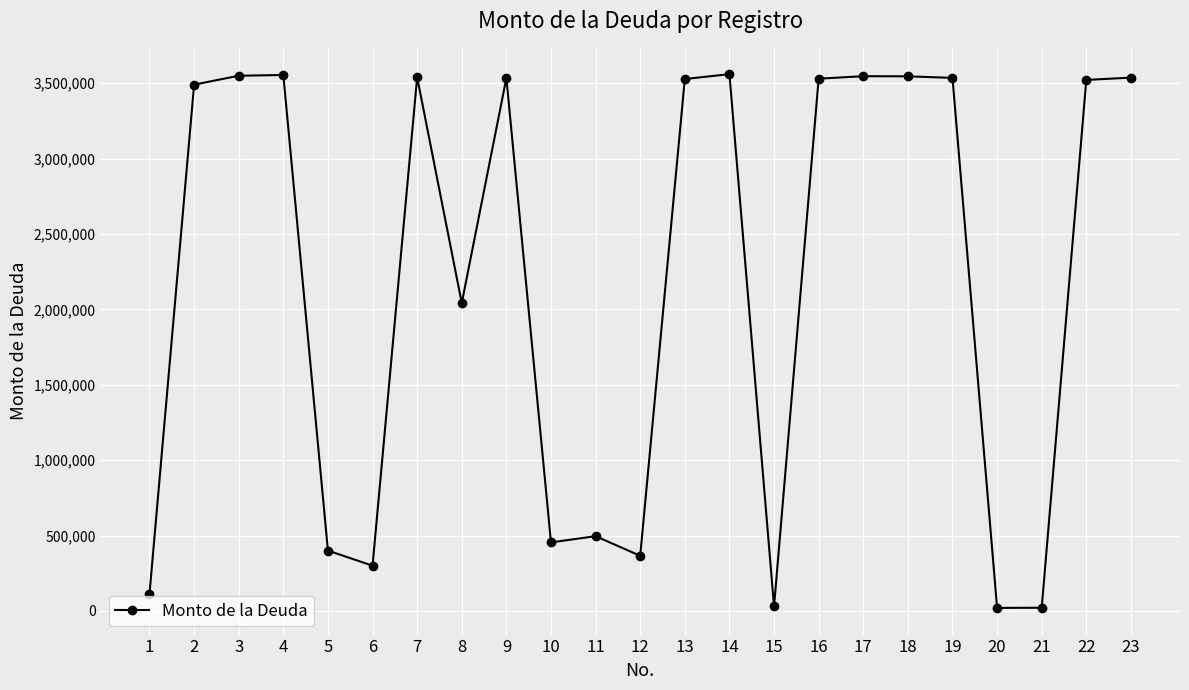

What is the value of the 4th point from the left?

3555045.0